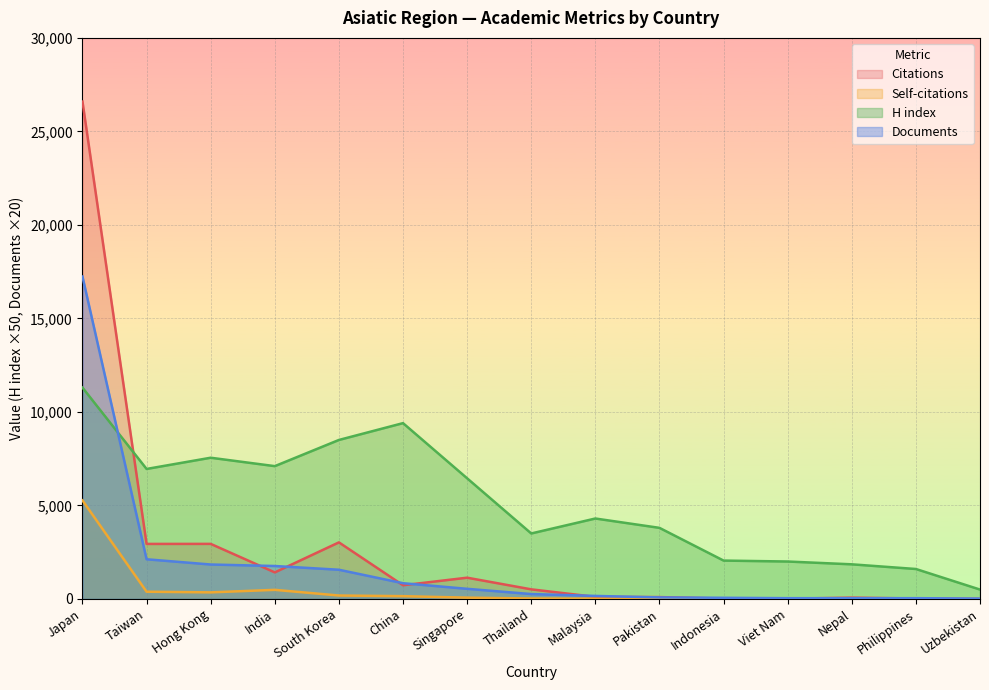

What is the spread (max minus min) of values at Hong Kong?

7200